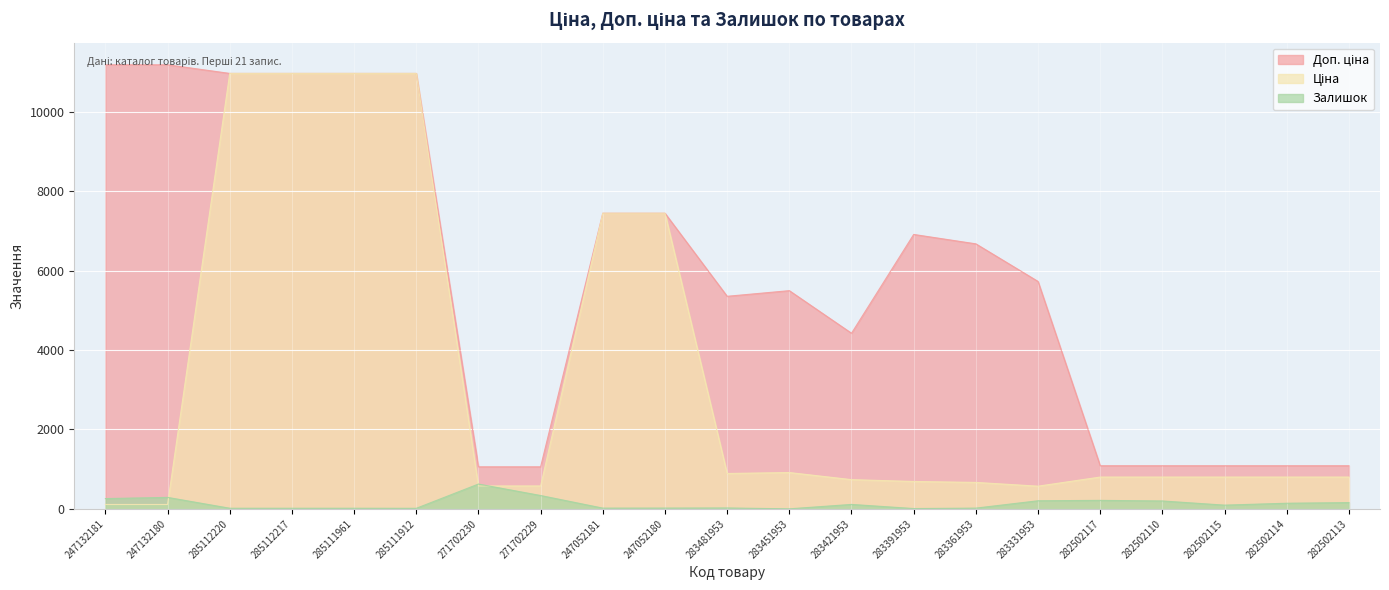

At which category does Ціна reach its first local valley?

283481953